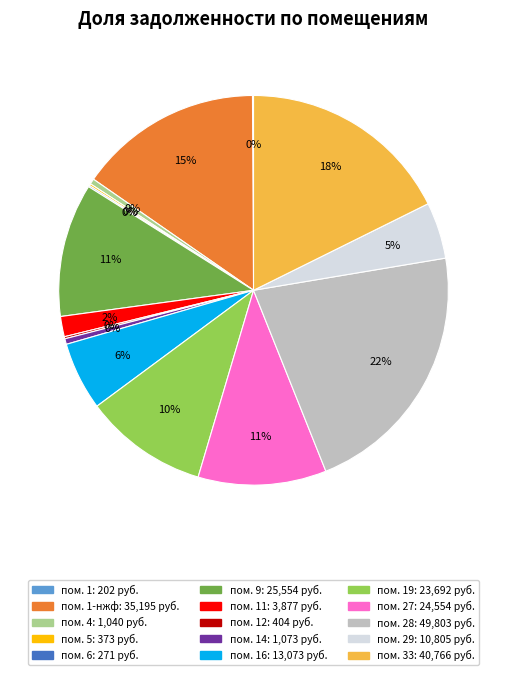

Is there any slice that represents more than half of the pie?

No